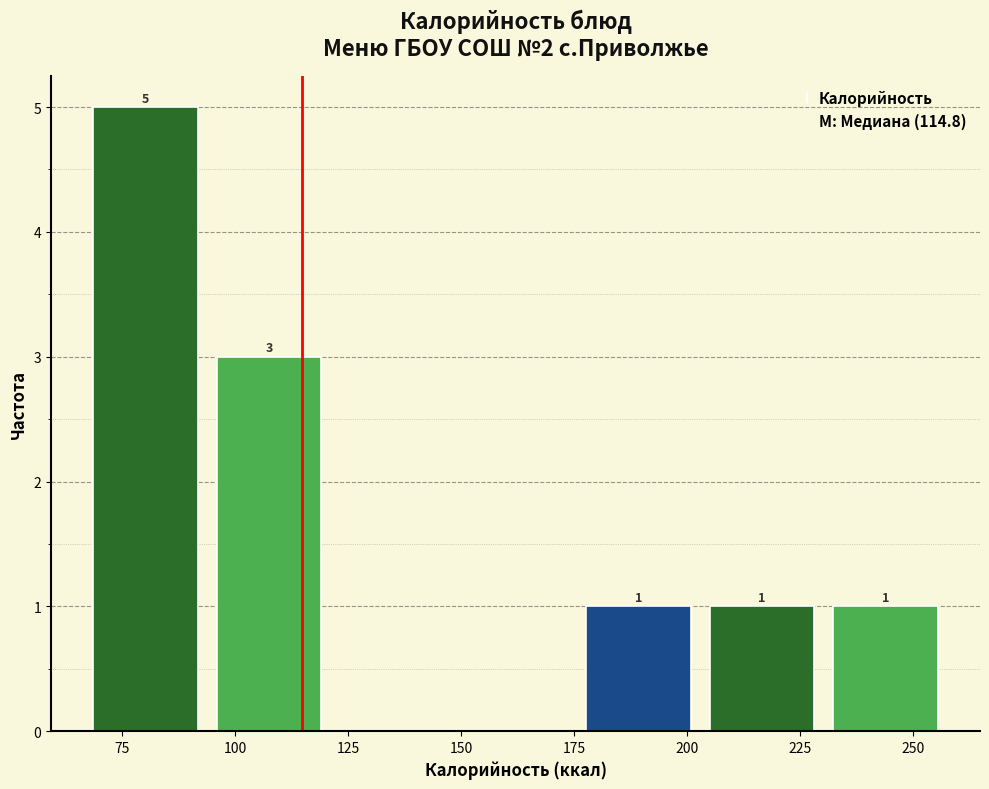

Which range on the x-axis has the tallest bar?

65 to 95